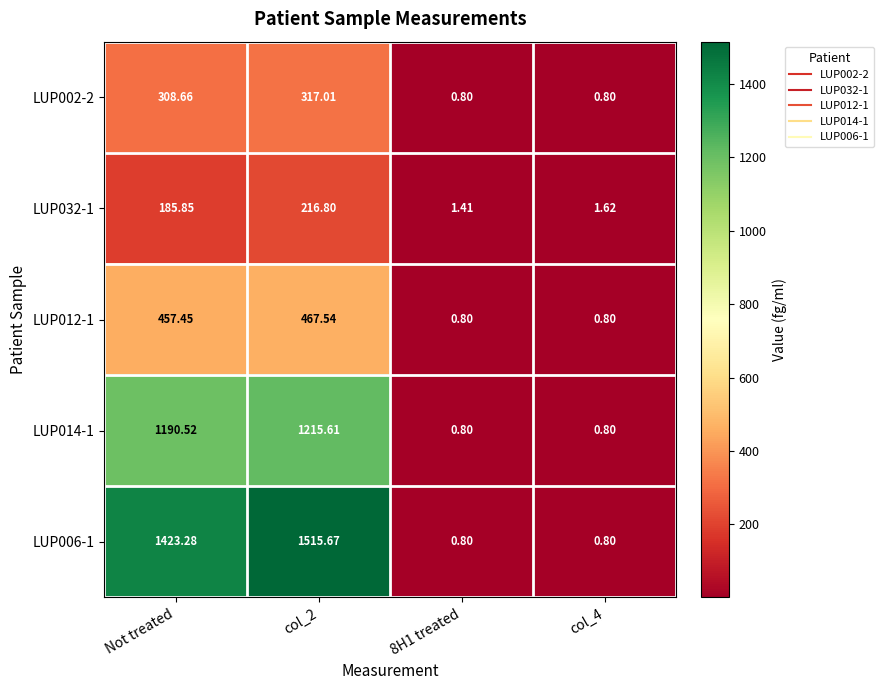

Is the value of LUP014-1 at col_4 greater than the value of LUP032-1 at col_4?

No